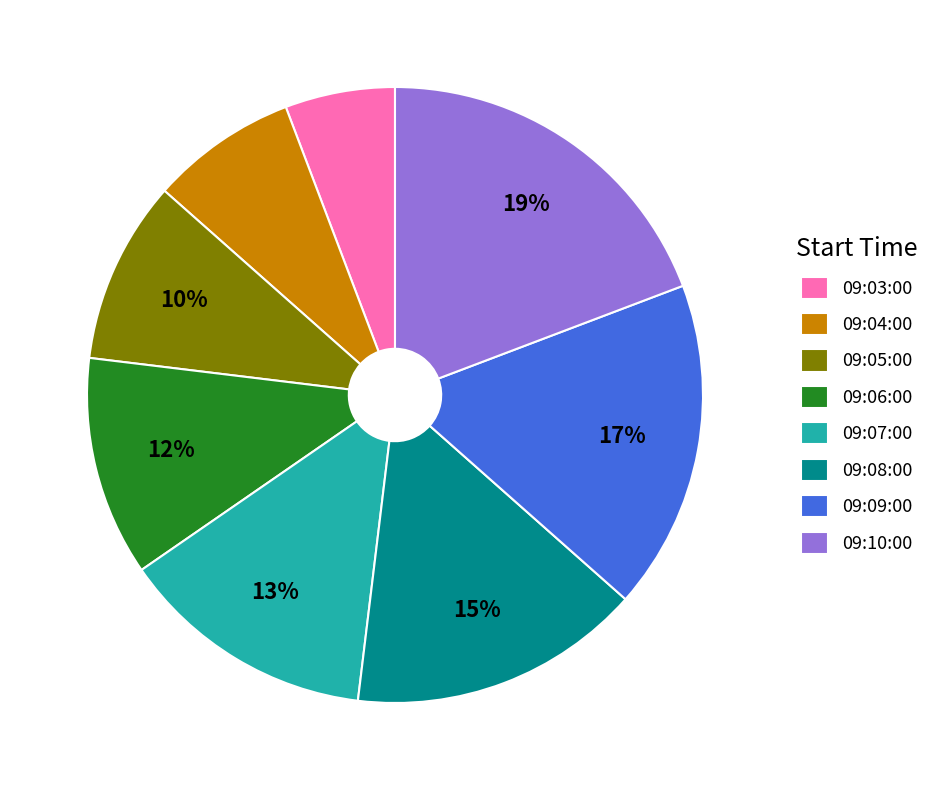

Combined, do 09:07:00 and 09:06:00 account for over 50%?

No